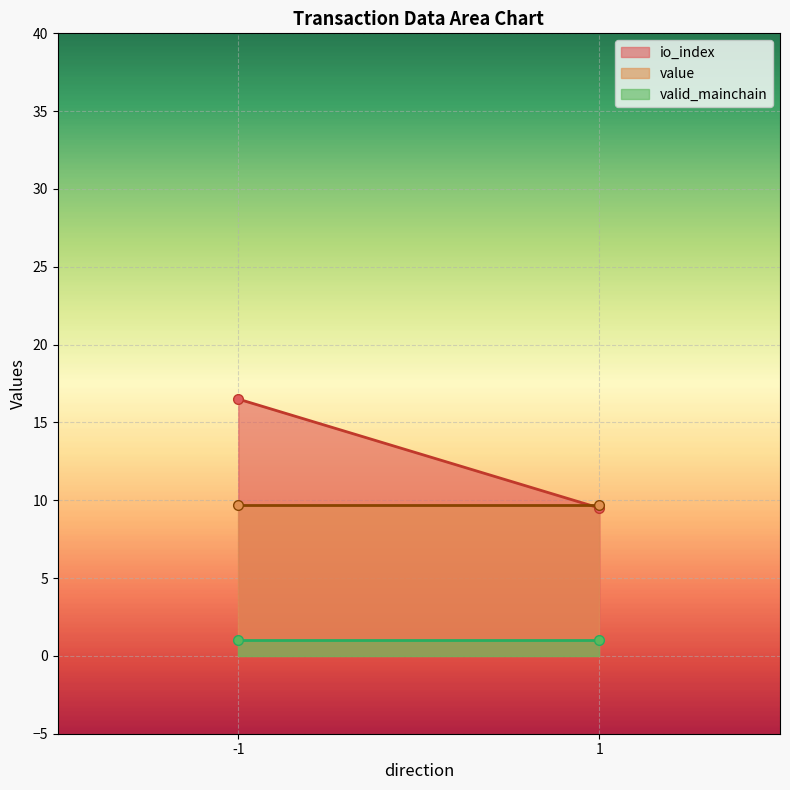

After their last crossing, which series has the higher values: io_index or value?

value